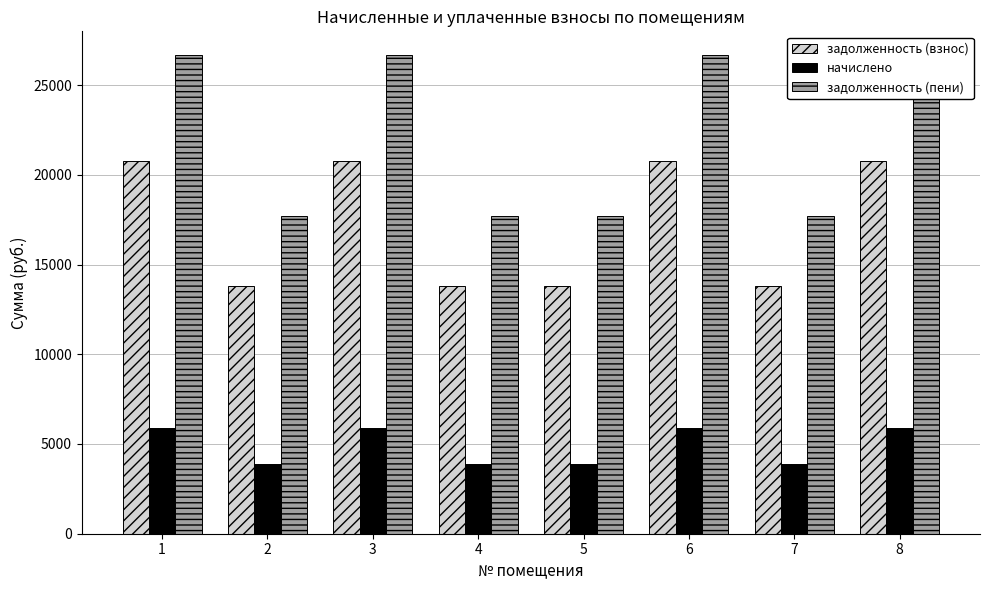

What is the difference between the highest and lowest values at 6?

20793.7